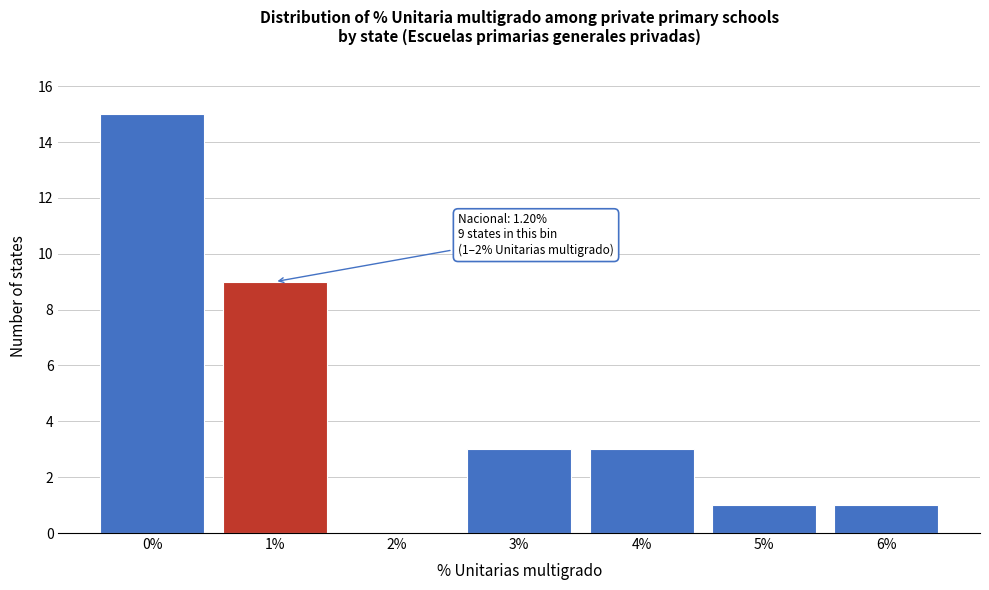

Reading left to right, what are all the values shown in this chart?

0%=15	1%=9	2%=0	3%=3	4%=3	5%=1	6%=1